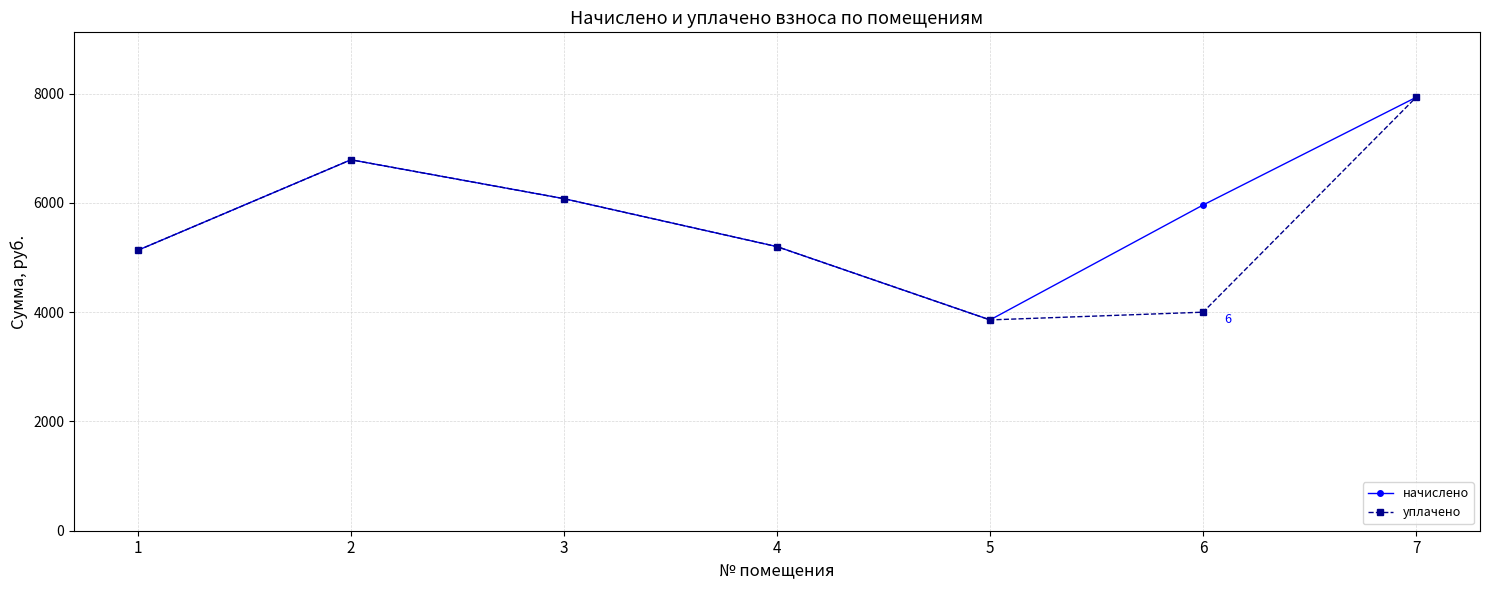

At how many categories does at least one series exceed 4345?

6